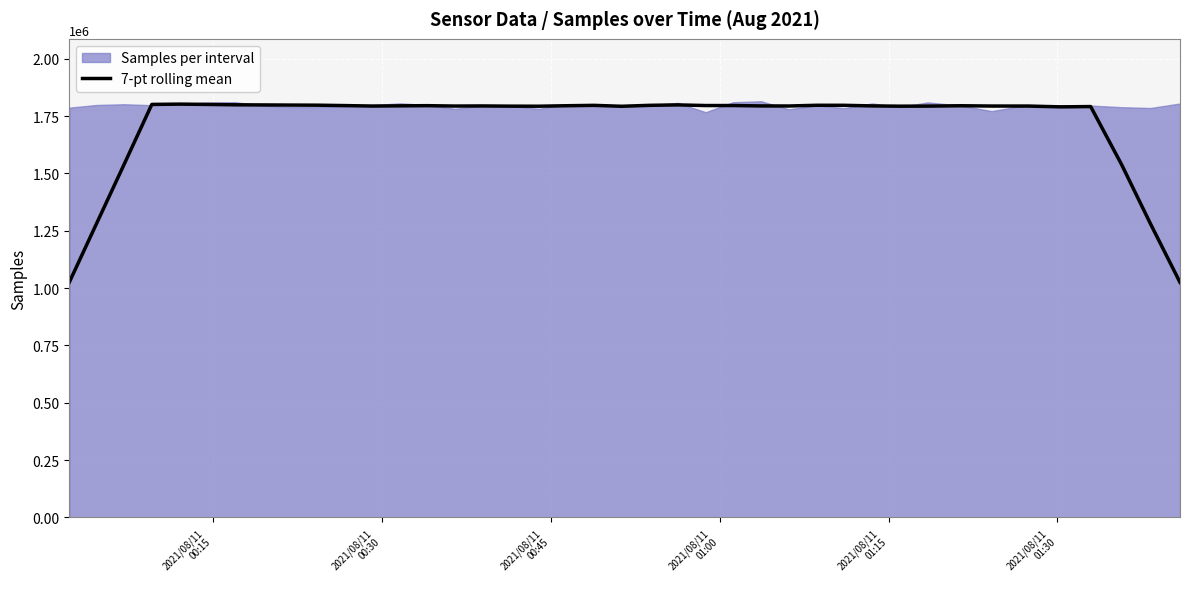

What is the highest value of the 7-pt rolling mean series?

1802380.9